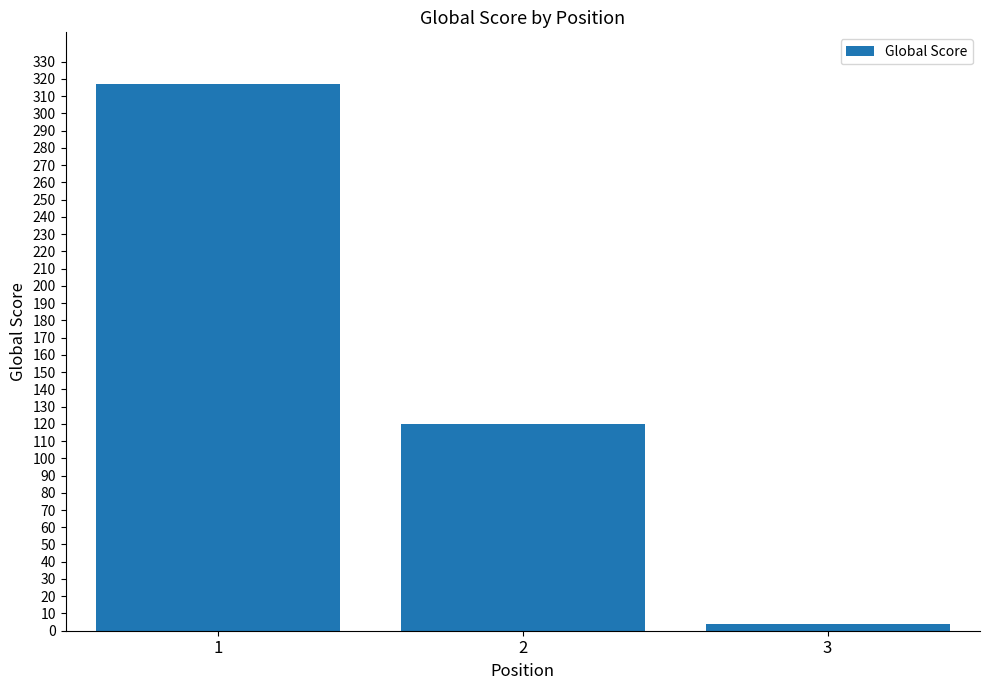

How many values are below 120?

1